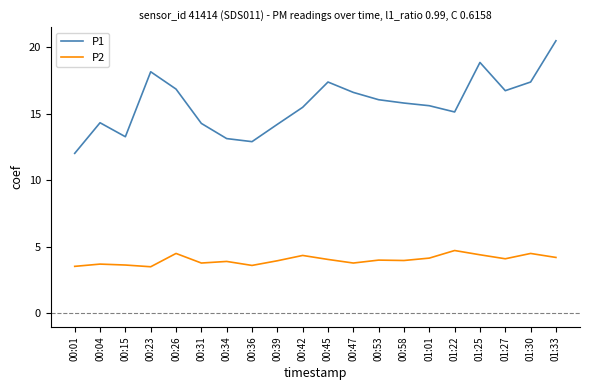

True or false: P2 and P1 cross at least once.

False